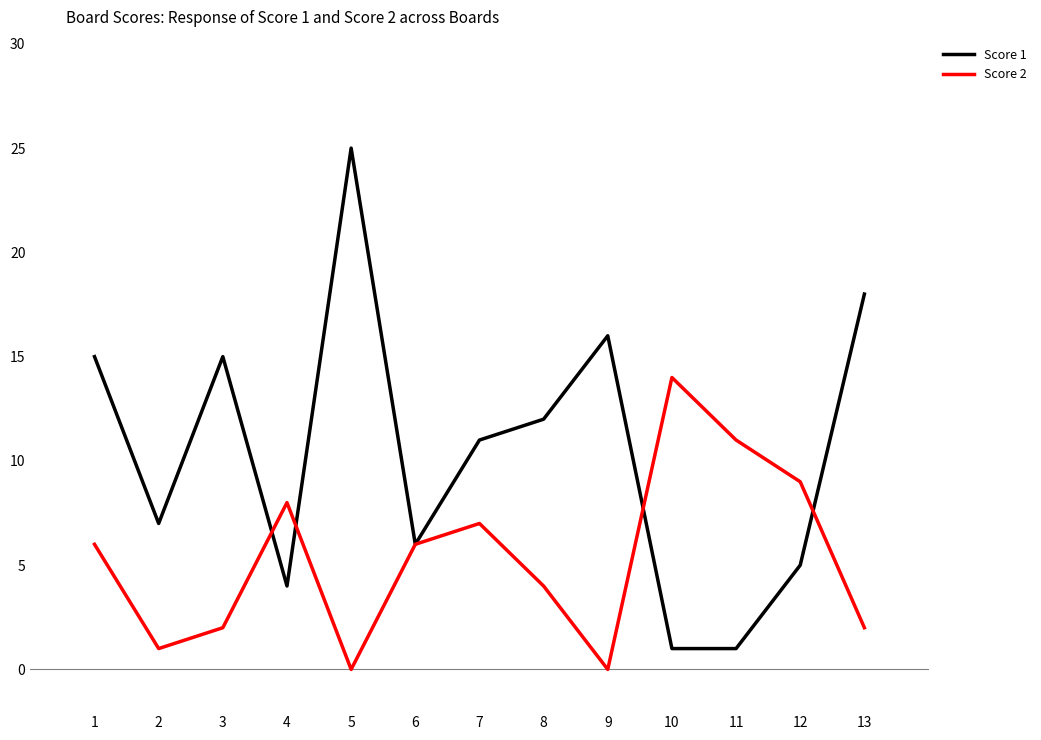

How many lines are shown in the chart?

2